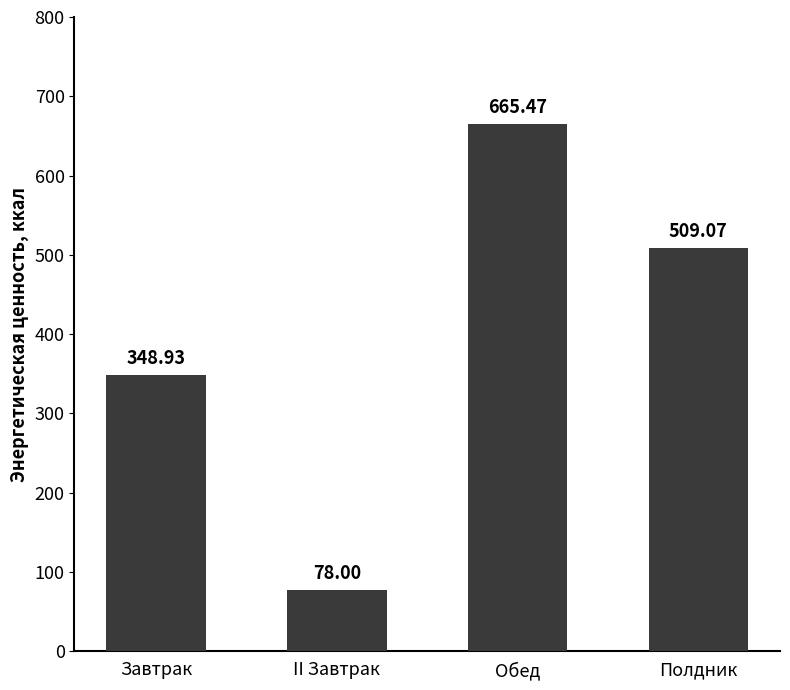

Reading left to right, extract all data points from this chart.

Завтрак=348.9	II Завтрак=78.0	Обед=665.5	Полдник=509.1